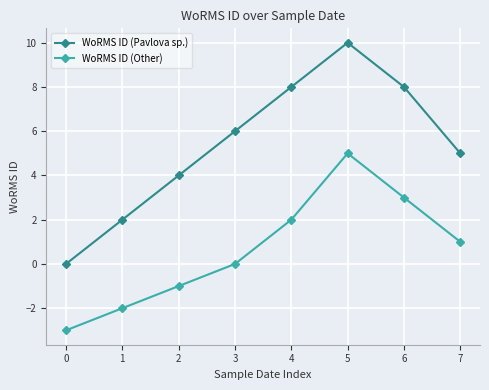

Which series has the largest total across all categories?

WoRMS ID (Pavlova sp.)